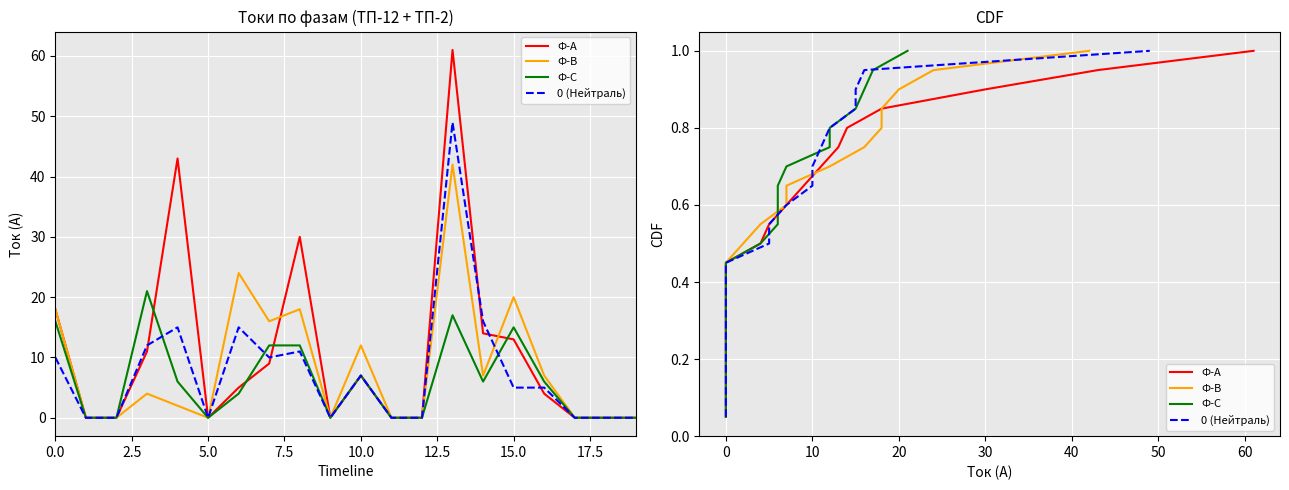

Which series changed the most between 5.0 and 7.5?

Ф-А